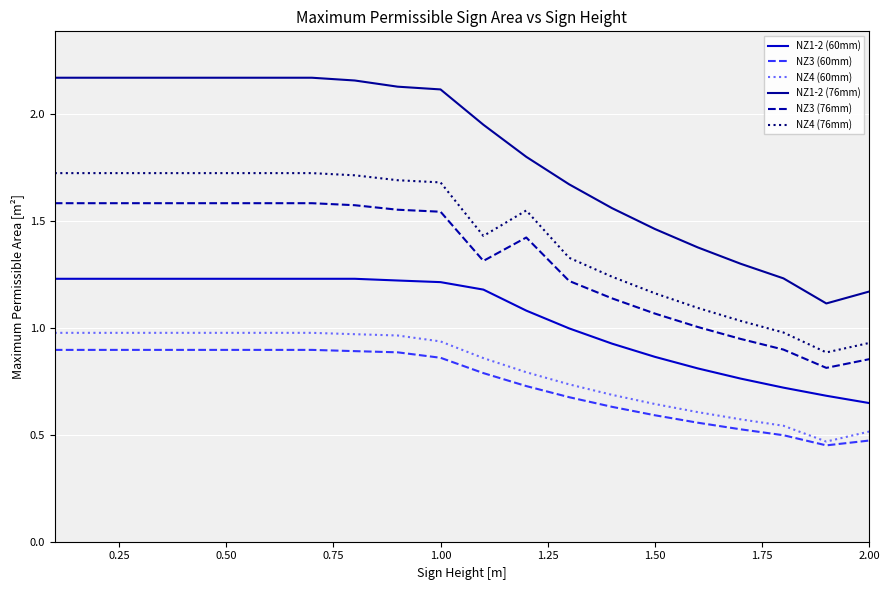

How many NZ3 (60mm) values are between 0 and 1?

20